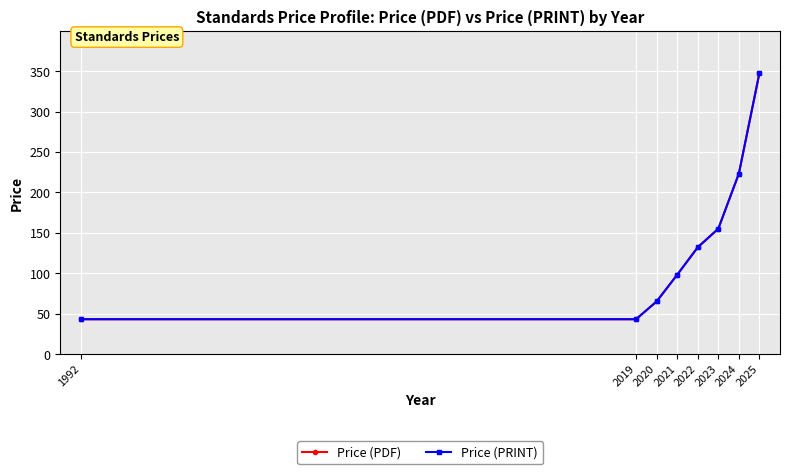

True or false: Price (PRINT) and Price (PDF) cross at least once.

False